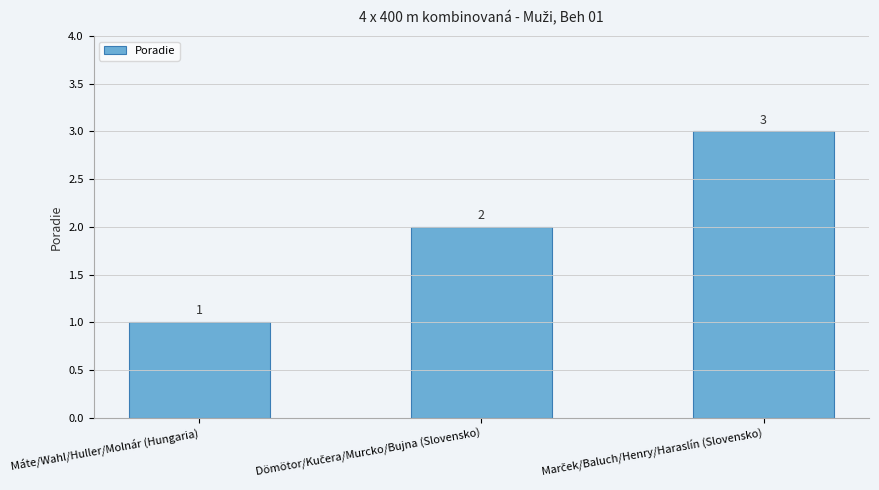

Reading right to left, transcribe all the data shown in this chart.

3	2	1